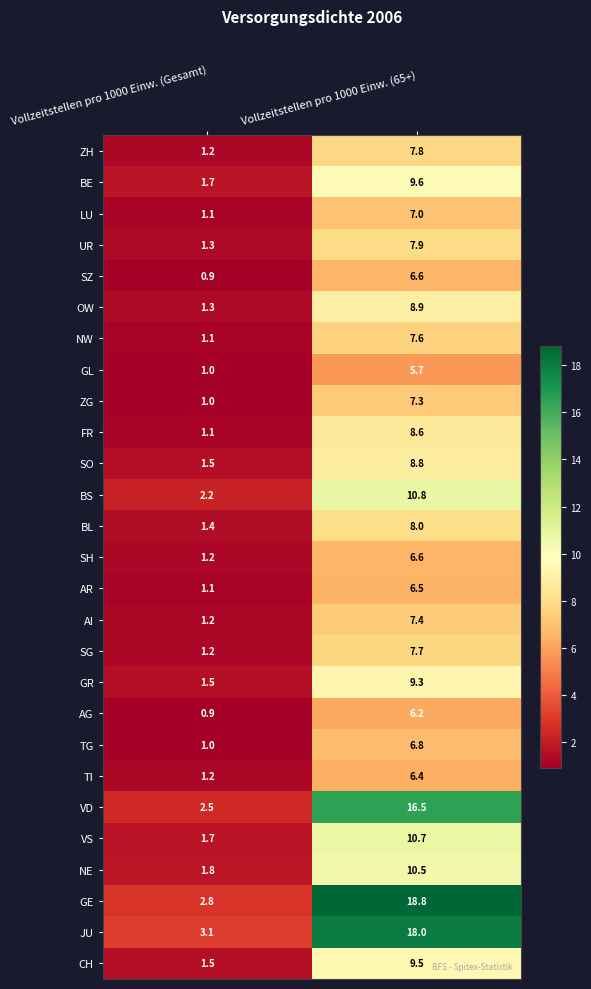

What is the spread (max minus min) of values at Vollzeitstellen pro 1000 Einw. (65+)?

13.1